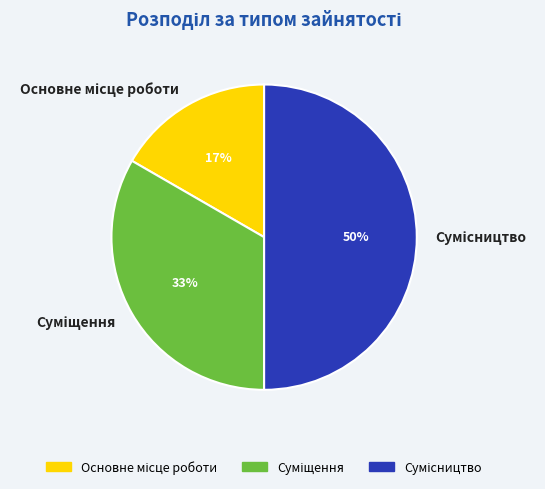

To the nearest percent, what is the average slice percentage?

33%